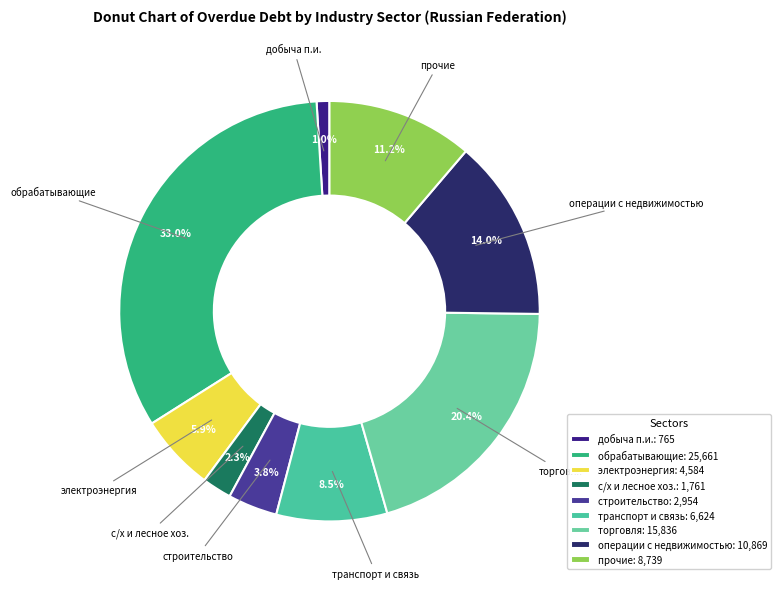

Is there any slice that represents more than half of the pie?

No